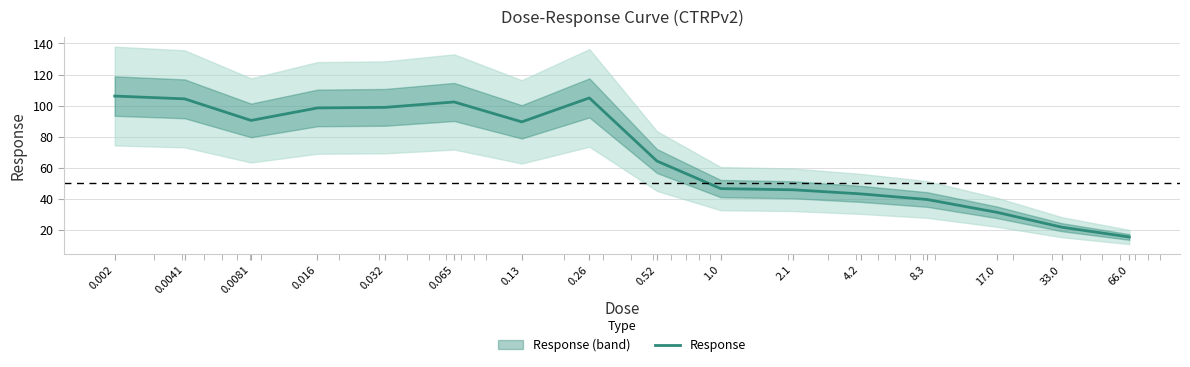

Is it true that the value at 0.032 is 98.8?

True